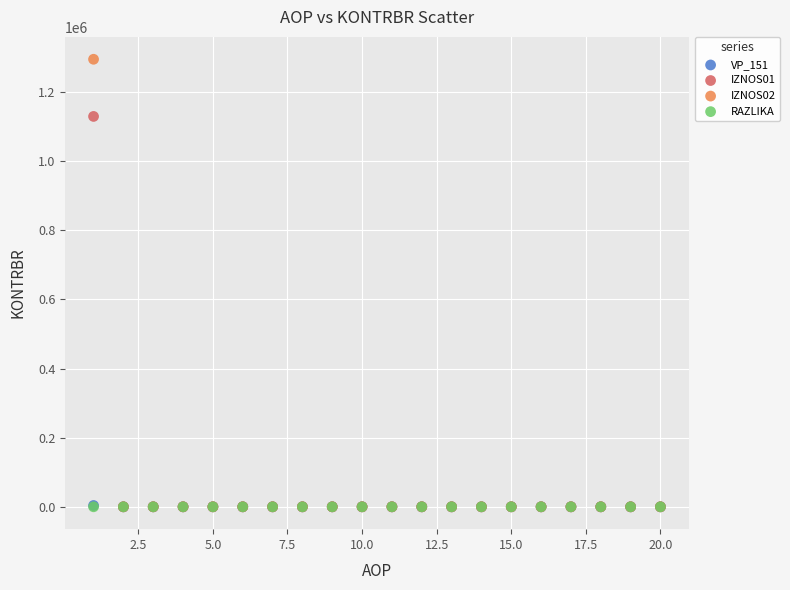

Which series has the largest Y range (max minus min)?

IZNOS02